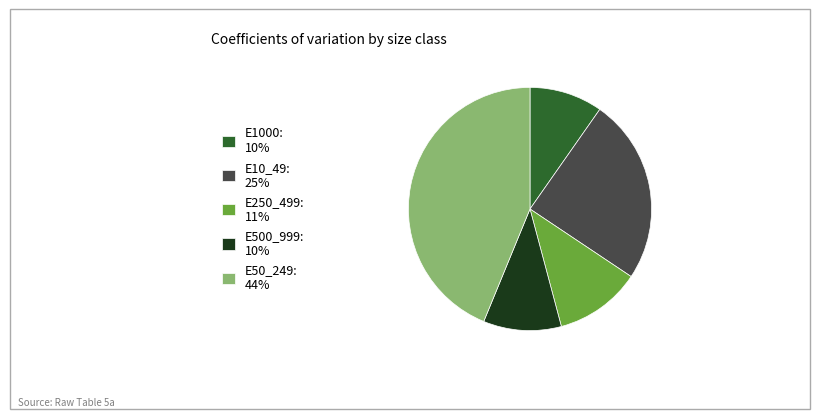

Do E250_499: 11% and E10_49: 25% together represent more than half of the pie?

No